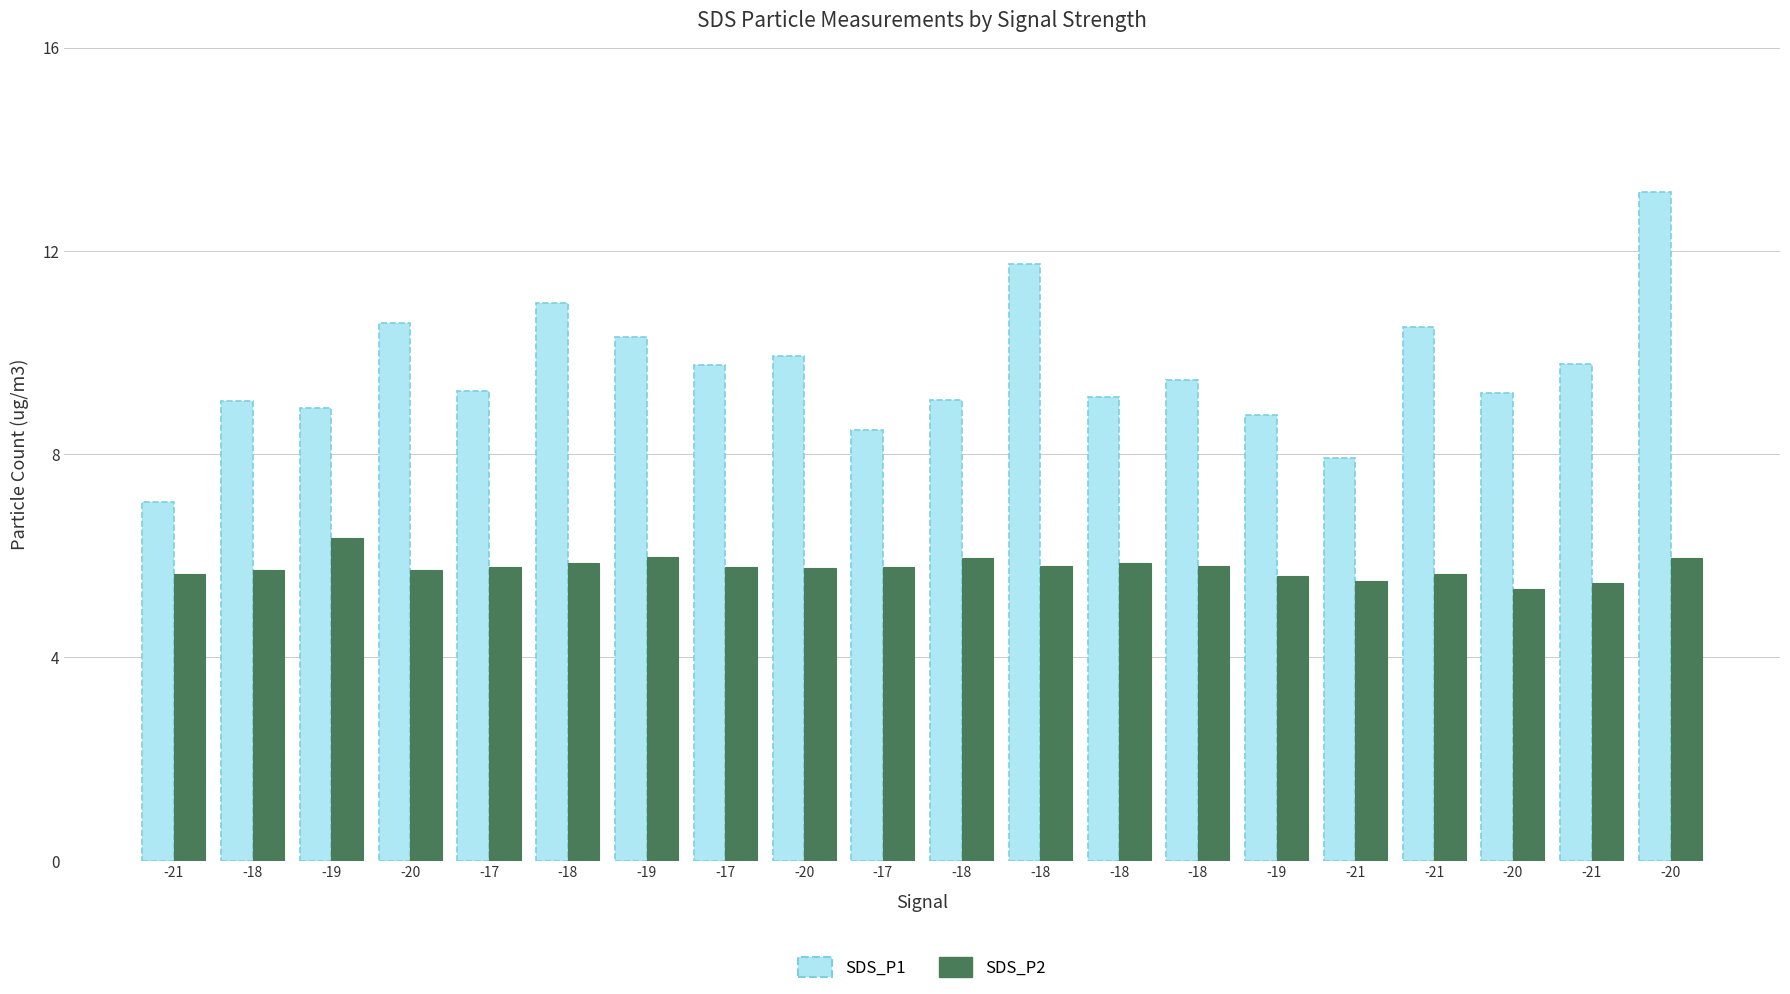

How many bars are there in total?

40